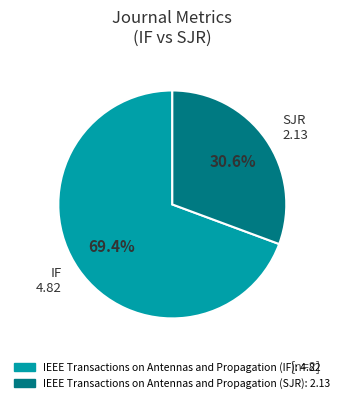

To the nearest percent, what is the difference between the largest and smallest slice percentages?

39%